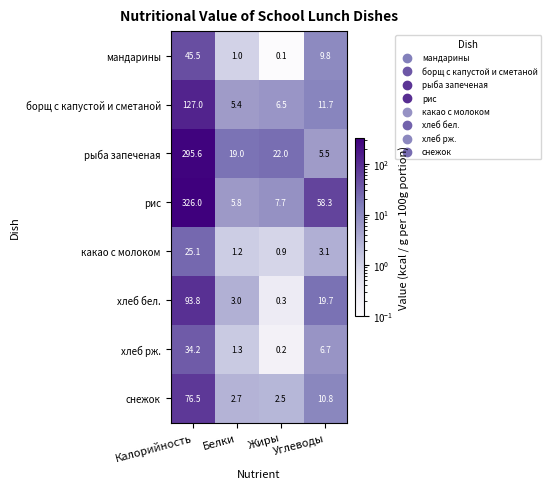

What is the maximum value for рыба запеченая?

295.6